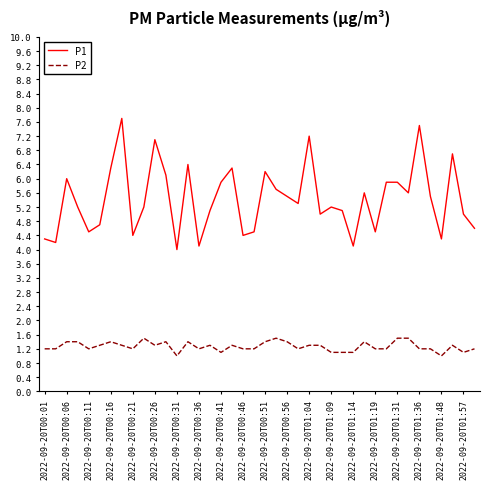

Which series has the largest range (max minus min)?

P1